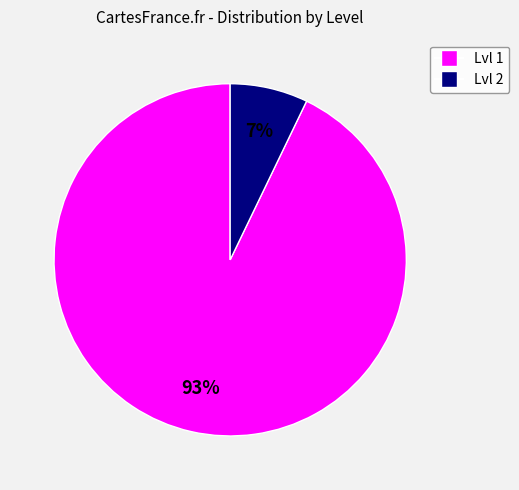

Is there any slice that represents more than half of the pie?

Yes